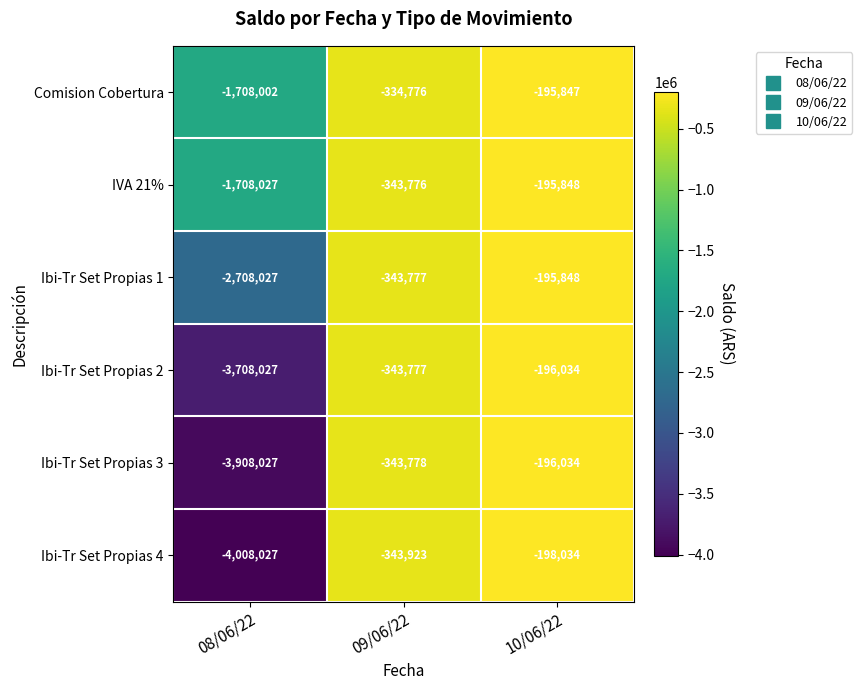

What is the total value across all series at 10/06/22?

-1177645